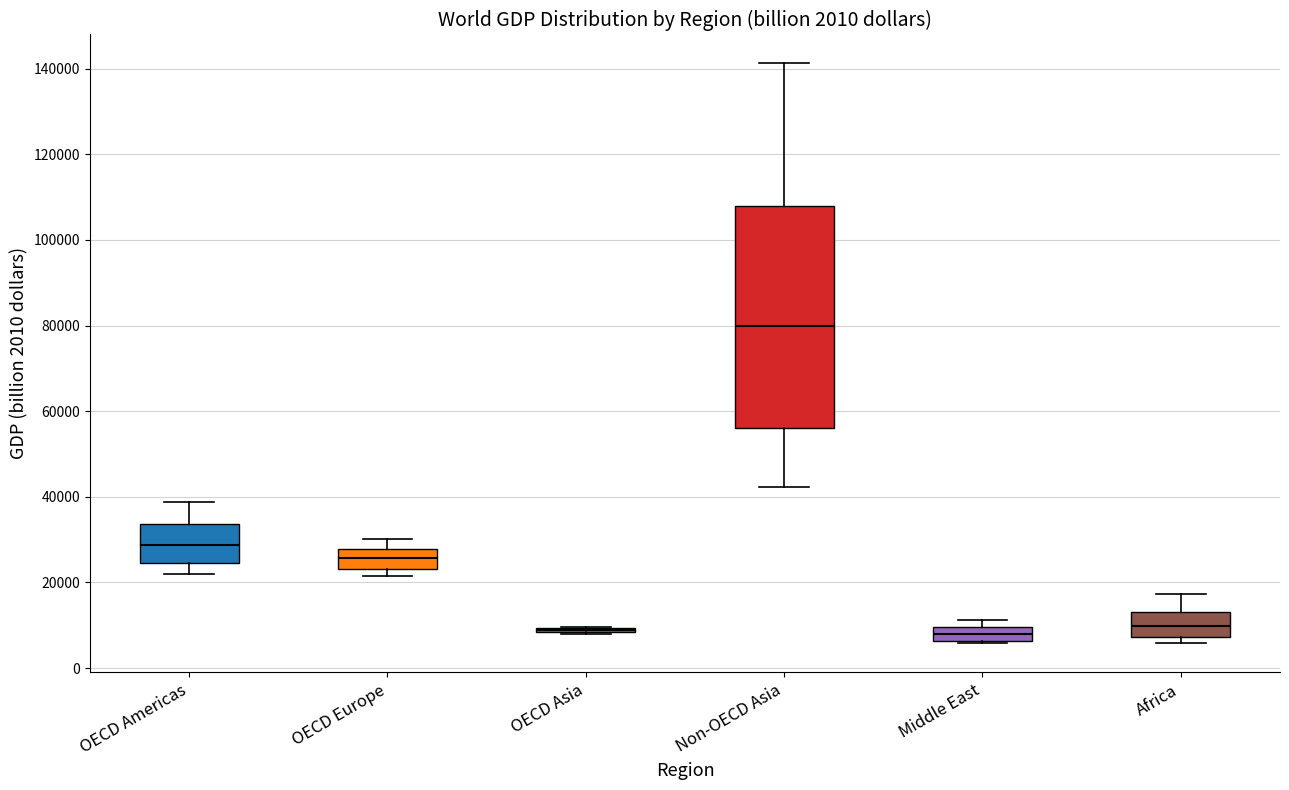

Comparing the boxes themselves (not the whiskers), which one is the tallest?

Non-OECD Asia